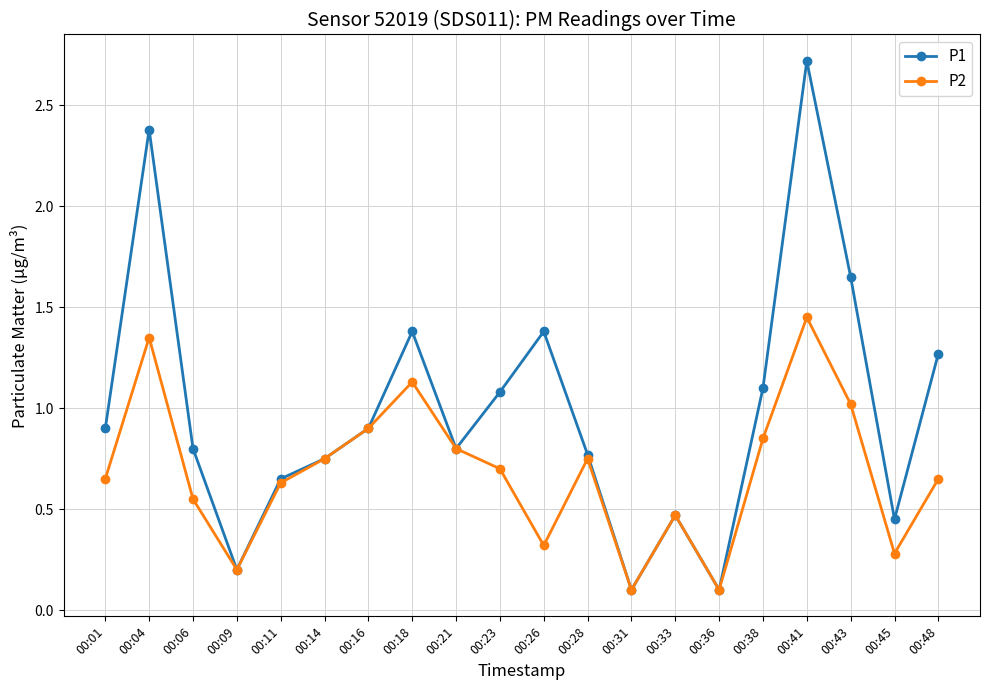

Does the chart display data point markers on the line(s)?

Yes